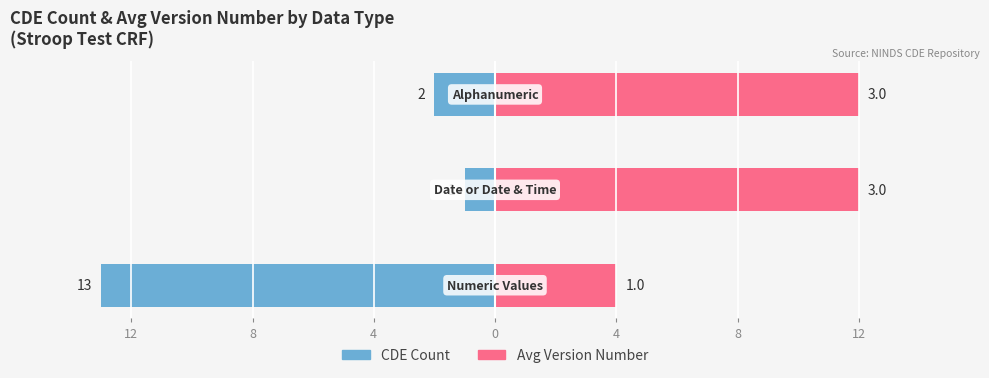

How many categories are shown in the chart?

3